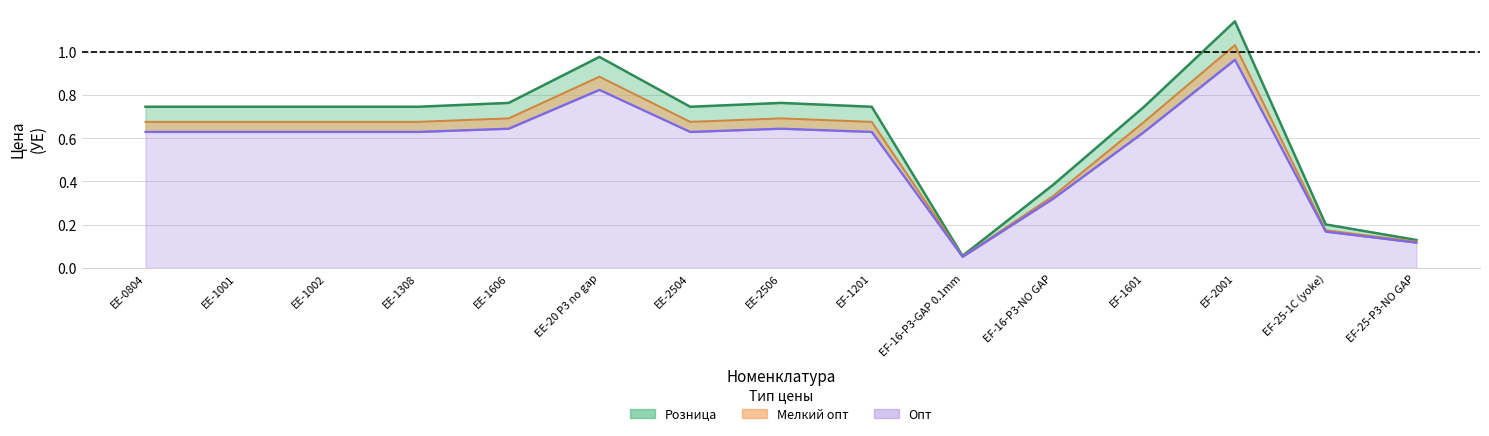

In Розница, how many points are lower than both neighbors (excluding endpoints)?

2